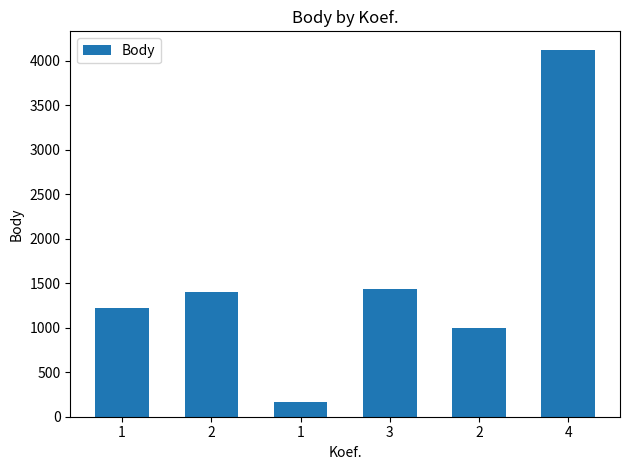

What is the smallest value displayed?

163